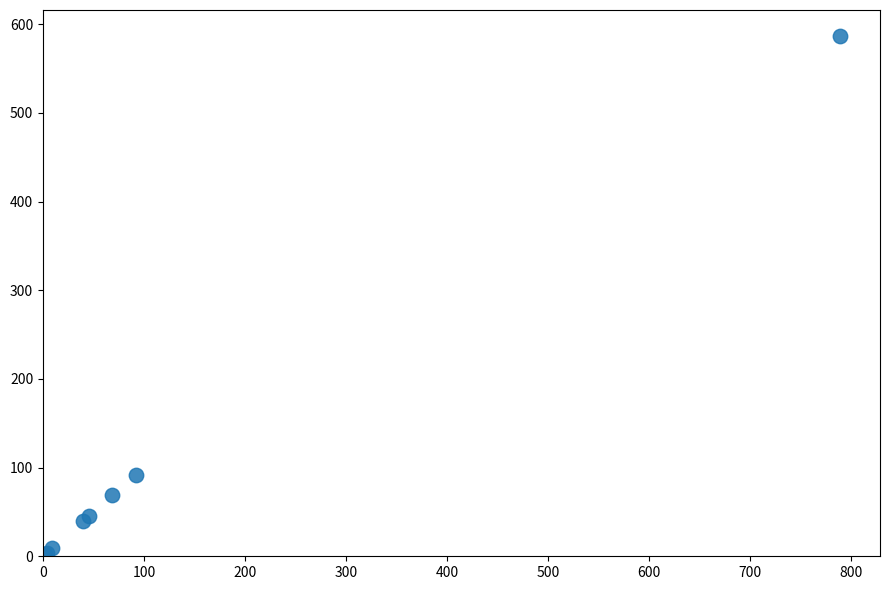

What Y value in the scatter plot is closest to 294?

91.7